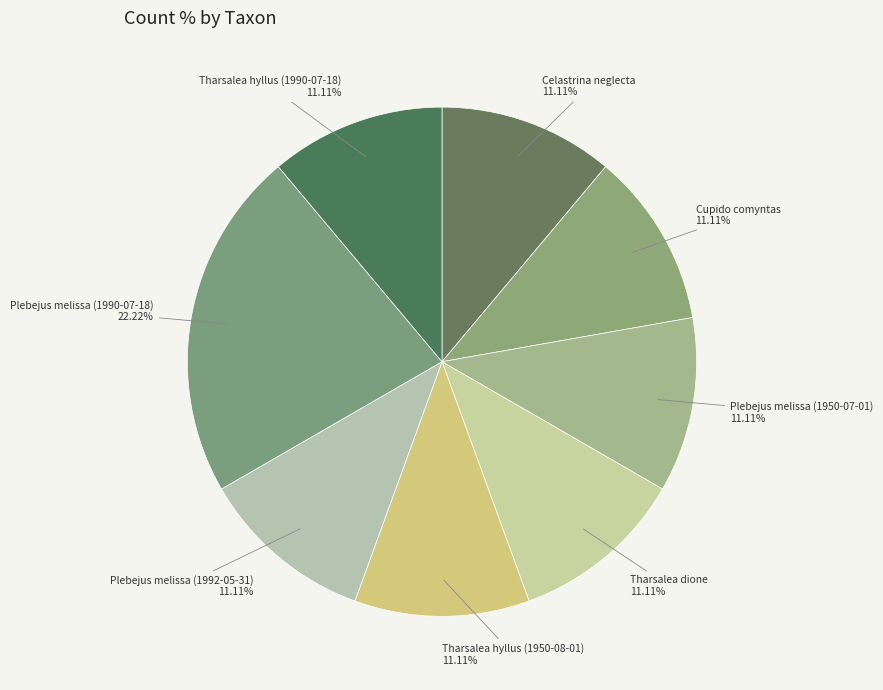

Count the number of slices in the pie.

8